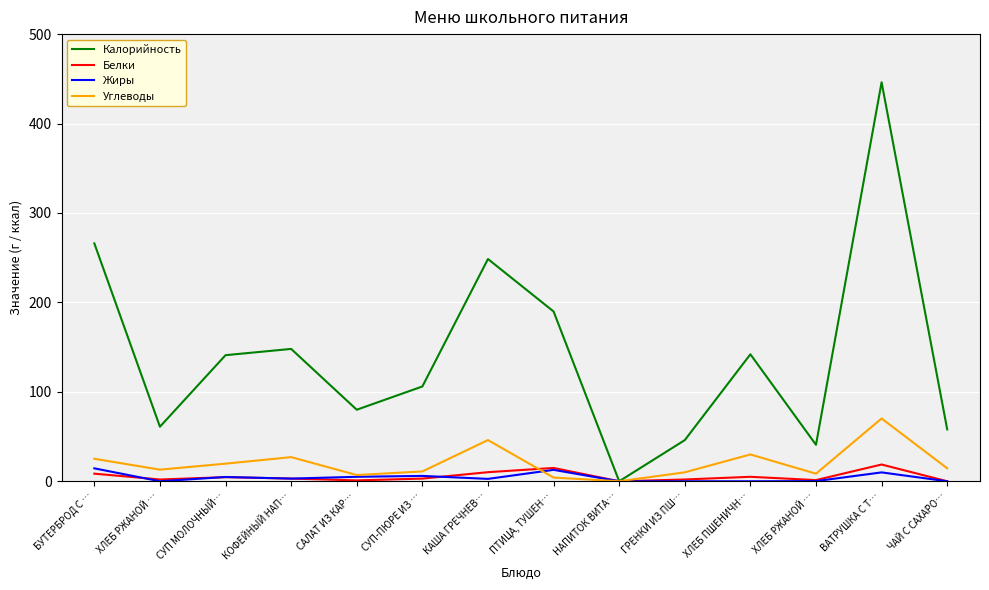

Is this an area chart (filled region under the line)?

No